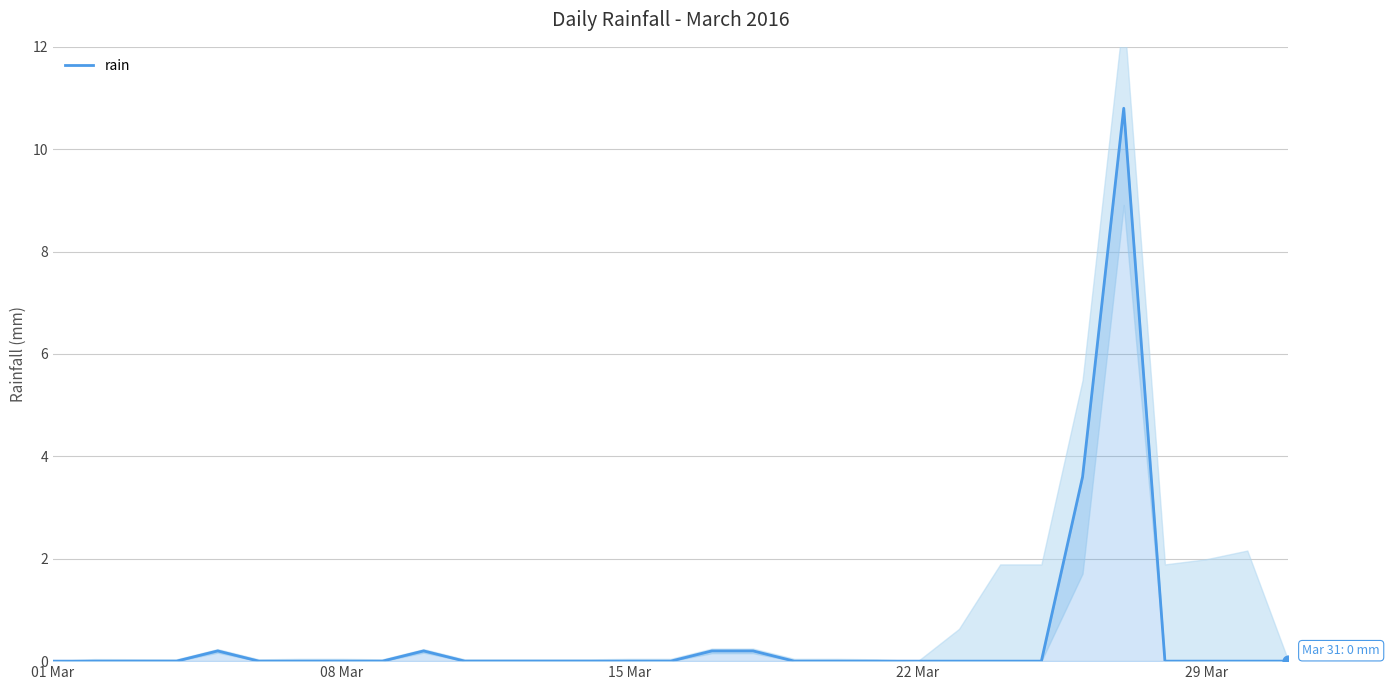

What is the highest value of the rain series?

10.8